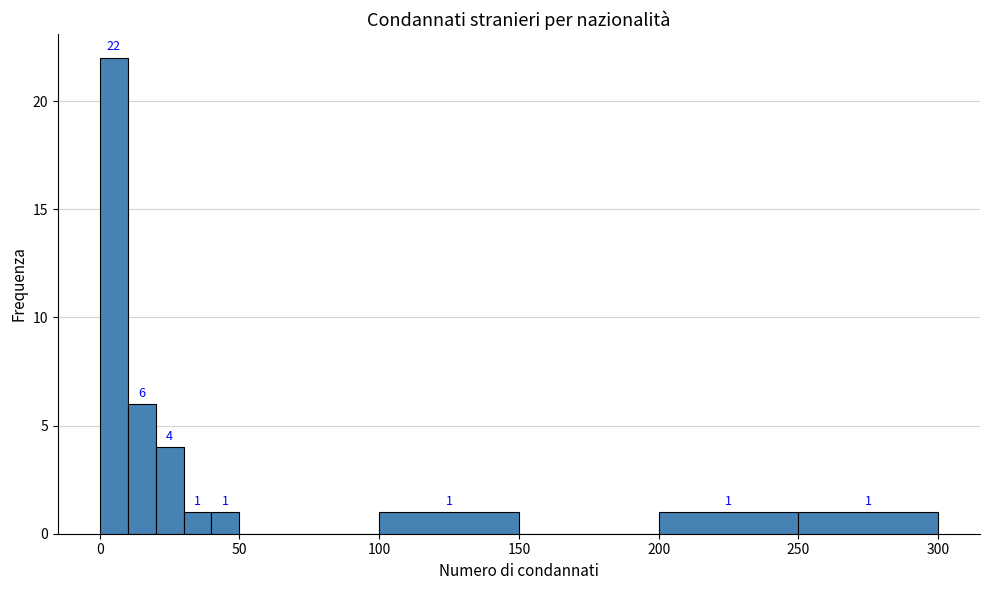

Read against the x-axis, roughly where is the centre of the tallest bar?

5